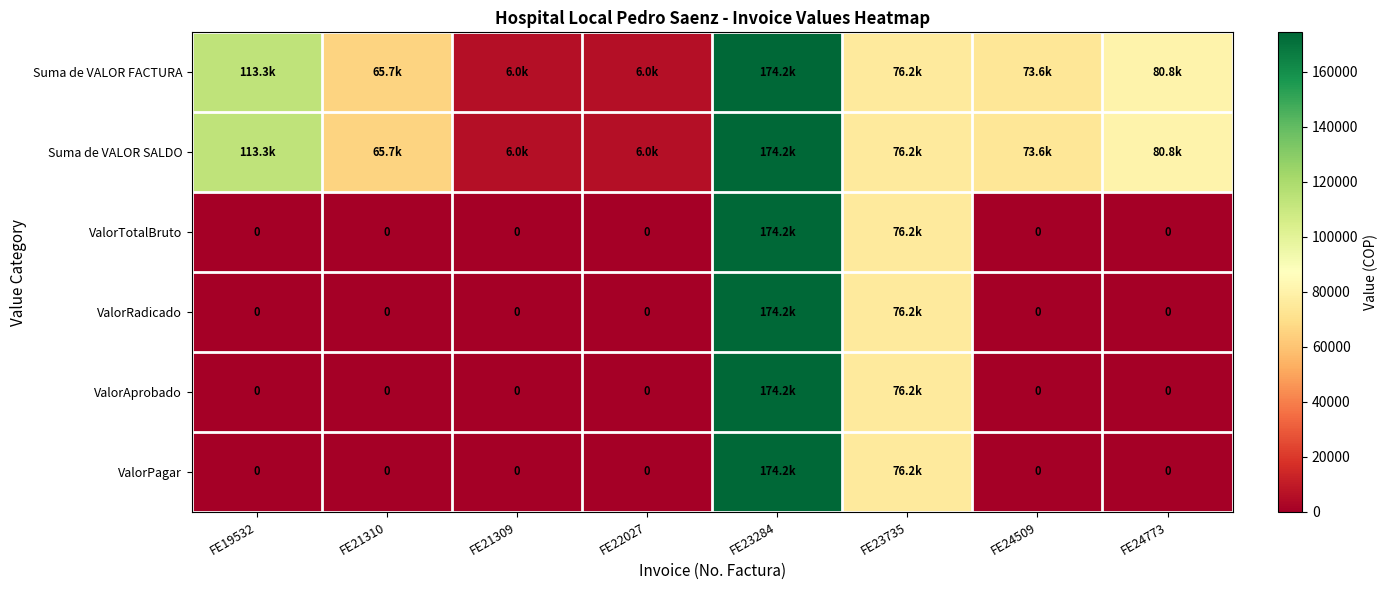

How many ValorTotalBruto values are between 0 and 76200?

7